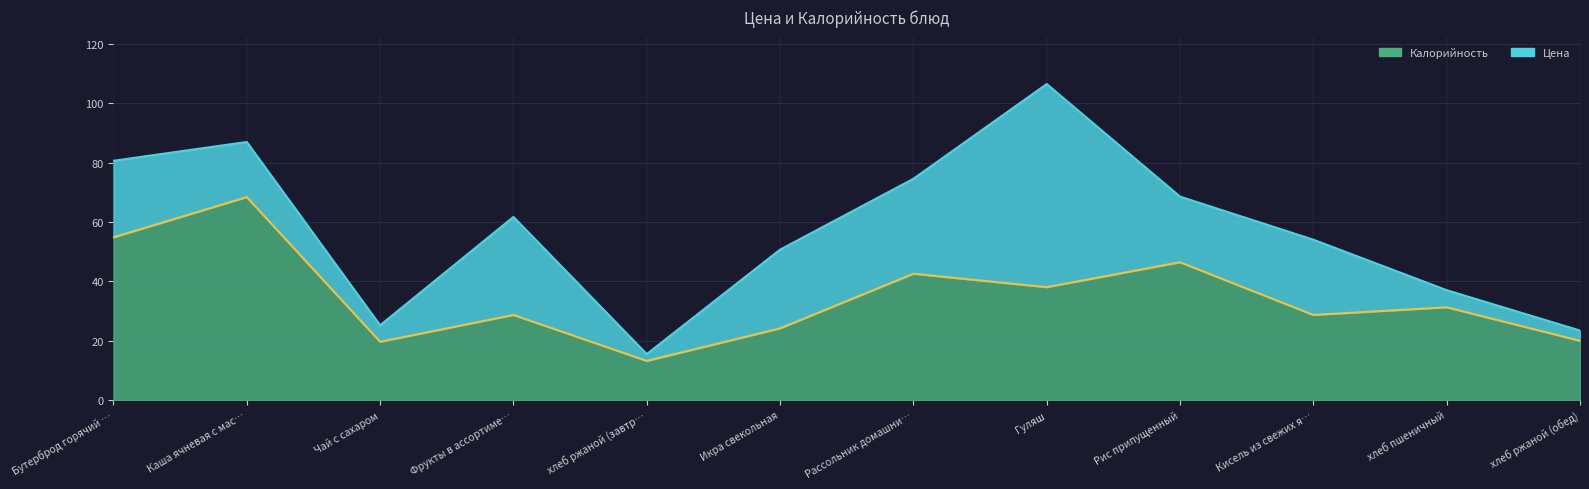

At which label does the data first exceed 31?

Бутерброд горячий …